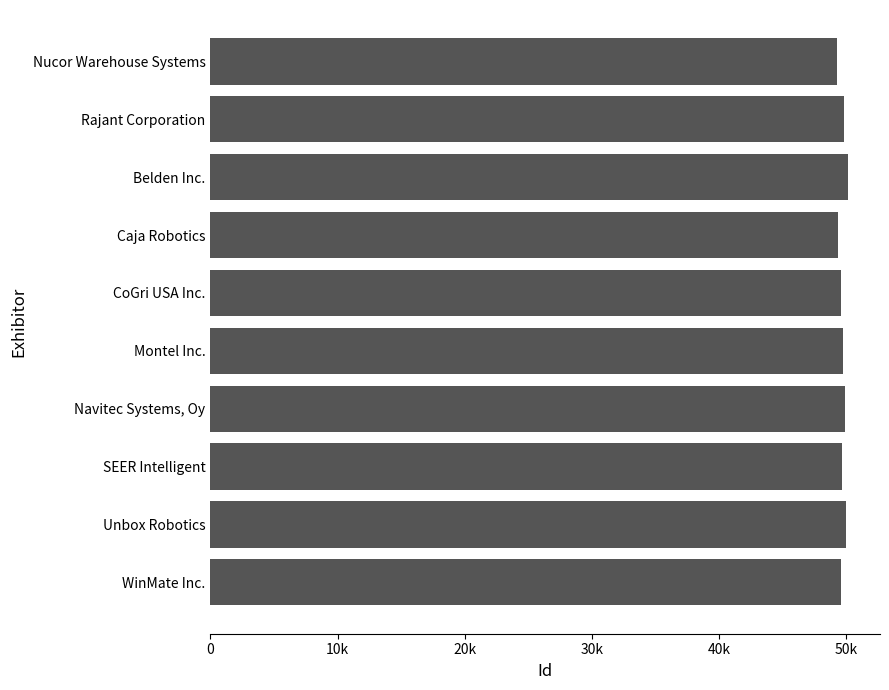

Are the bars horizontal?

Yes